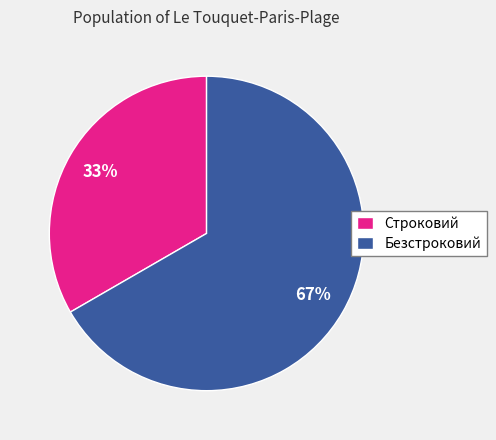

Between Безстроковий and Строковий, which is larger?

Безстроковий